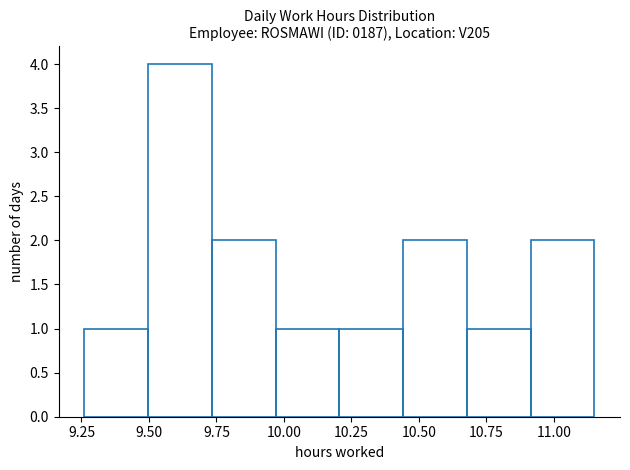

Over which range of the x-axis is the bar tallest?

9.50 to 9.75